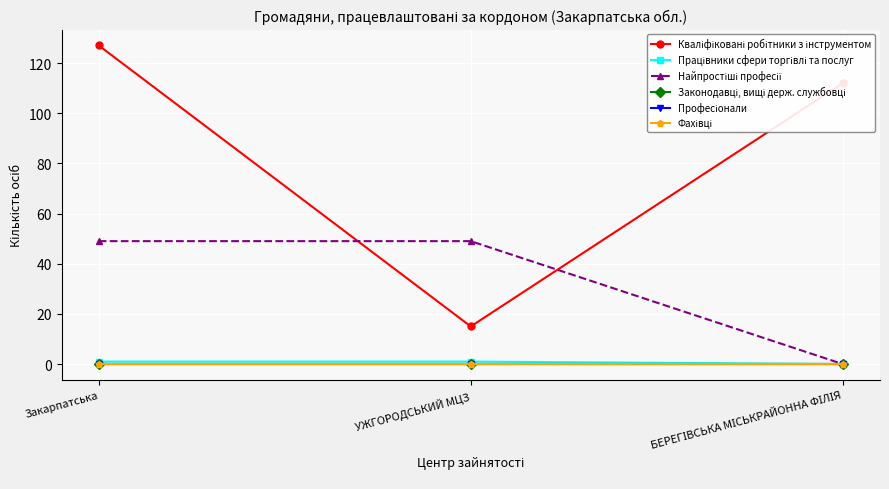

List the series in order of their peak value, highest first.

Кваліфіковані робітники з інструментом, Найпростіші професії, Працівники сфери торгівлі та послуг, Законодавці, вищі держ. службовці, Професіонали, Фахівці